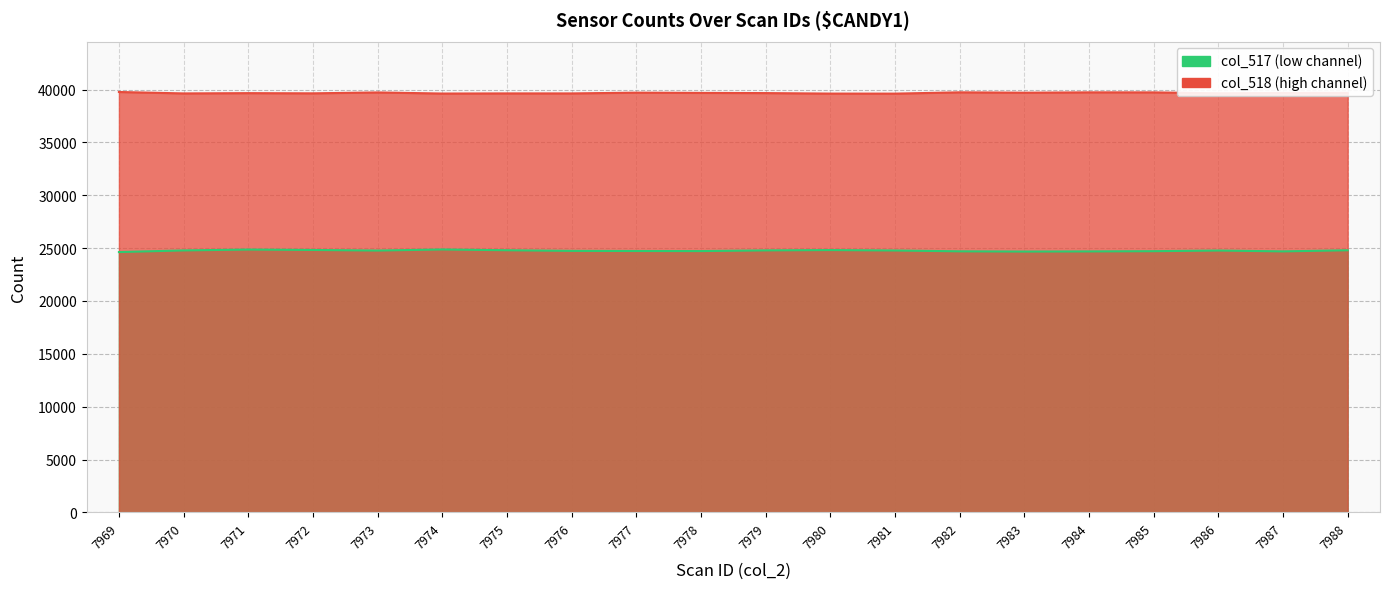

What is the average value of the col_518 series?

39684